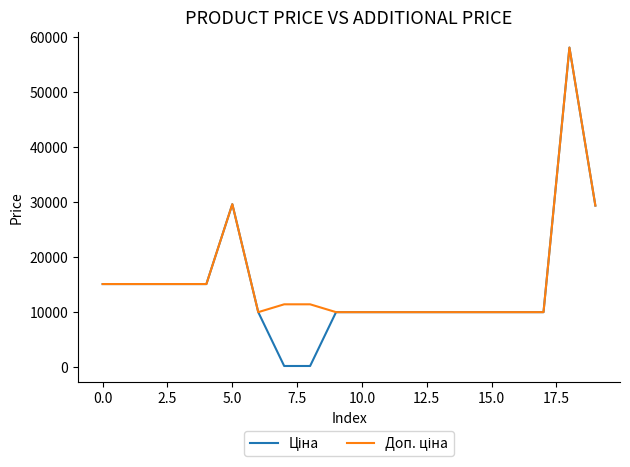

What is the maximum value shown in the chart?

58037.0